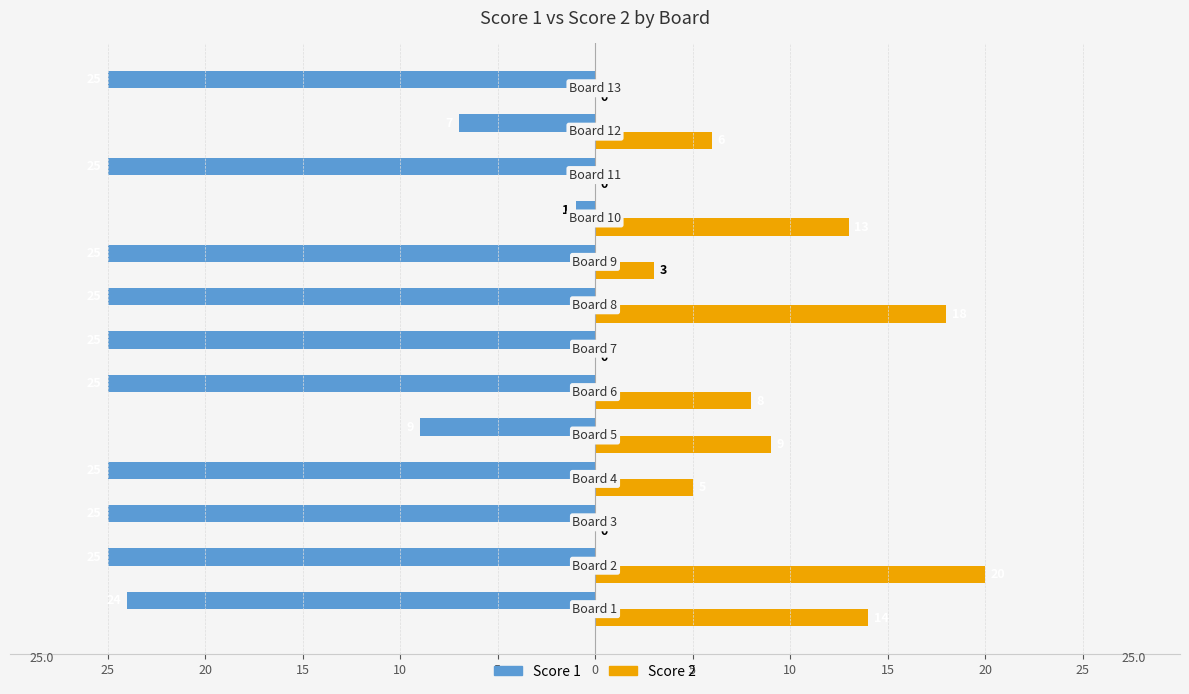

What are all the series names shown in the legend?

Score 1, Score 2